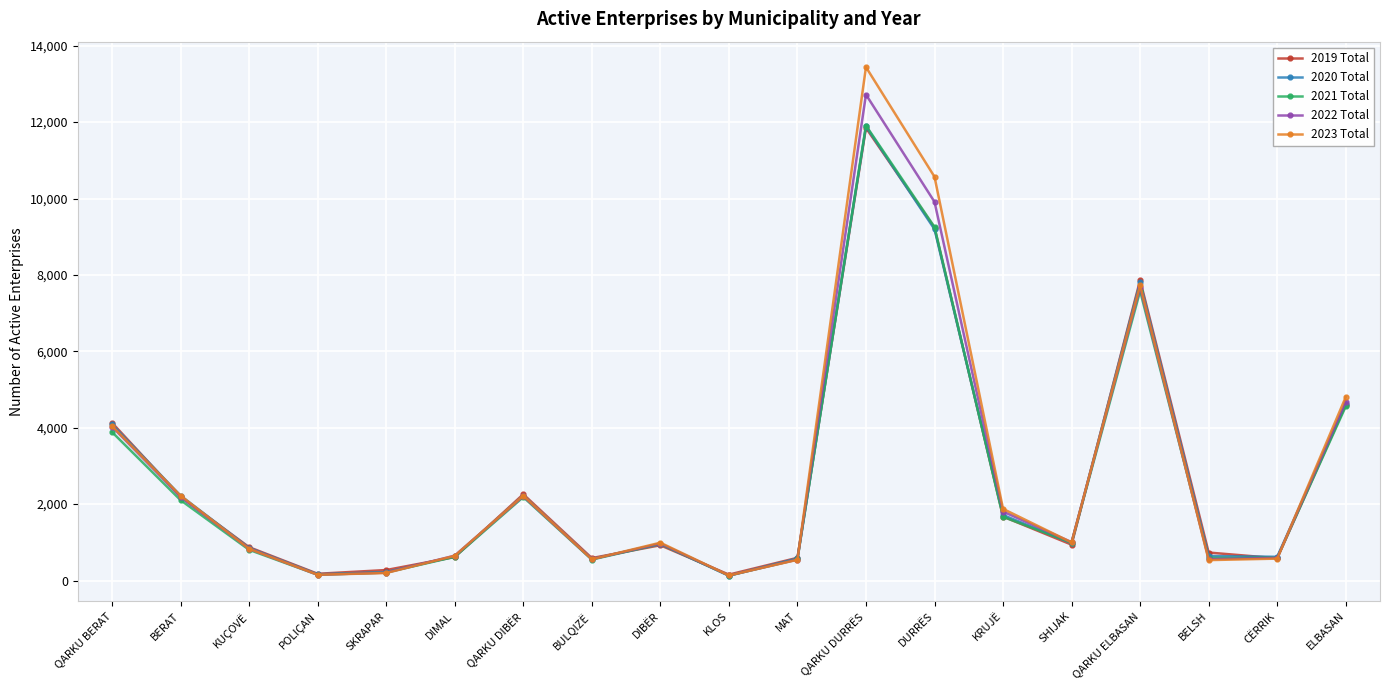

Count the number of categories in the chart.

19